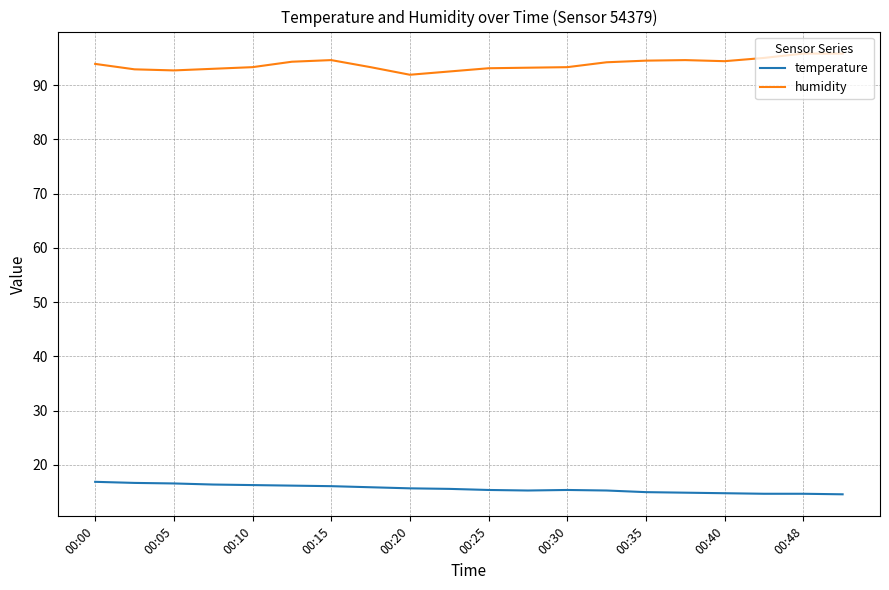

True or false: temperature and humidity intersect in this chart.

False